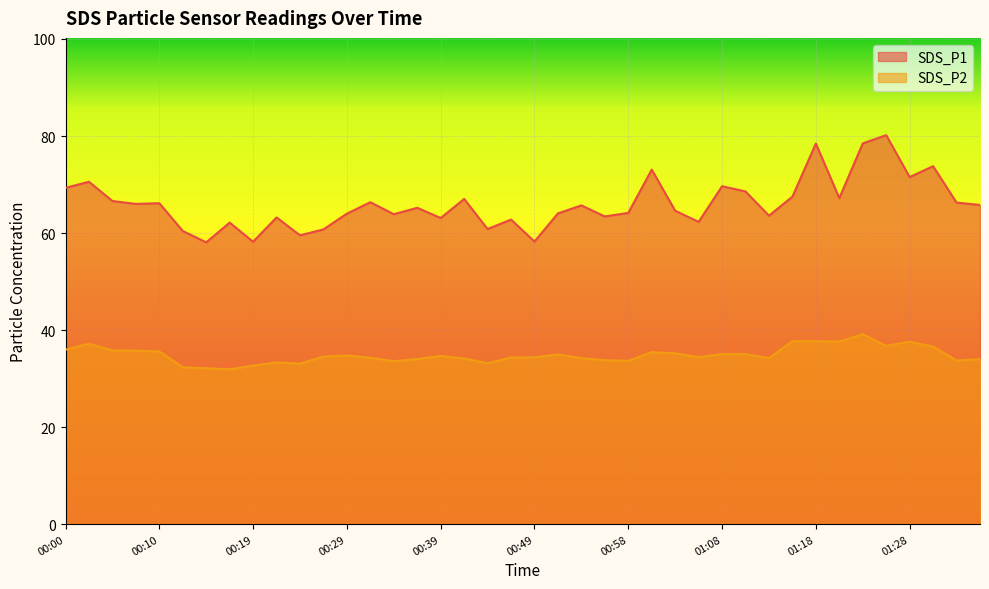

Is it true that SDS_P1 equals 86.7 at 00:05?

False